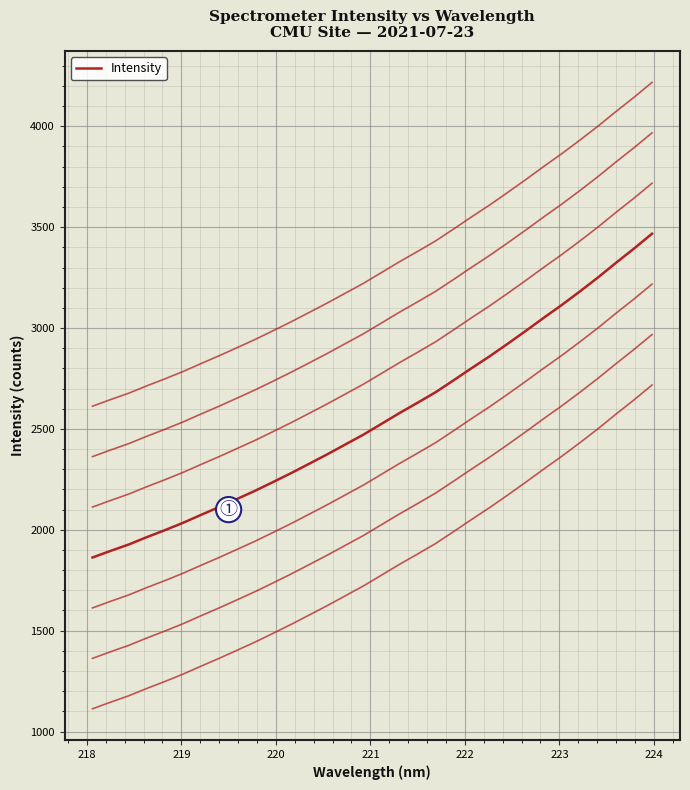

Reading left to right, what are all the values shown in this chart?

218.0596=1112.6	218.2508=1145.4	218.442=1176.9	218.6332=1213.3	218.8244=1247.9	219.0156=1284.1	219.2067=1323.6	219.3979=1362.3	219.589=1402.7	219.7801=1443.5	219.9712=1486.9	220.1623=1531.2	220.3533=1577.5	220.5444=1624.2	220.7354=1673.0	220.9264=1721.6	221.1174=1775.0	221.3083=1828.7	221.4993=1879.7	221.6902=1931.9	221.8812=1991.1	222.0721=2051.5	222.263=2110.3	222.4538=2172.4	222.6447=2236.1	222.8355=2301.2	223.0264=2364.7	223.2172=2431.6	223.408=2500.6	223.5987=2573.3	223.7895=2643.9	223.9802=2717.7